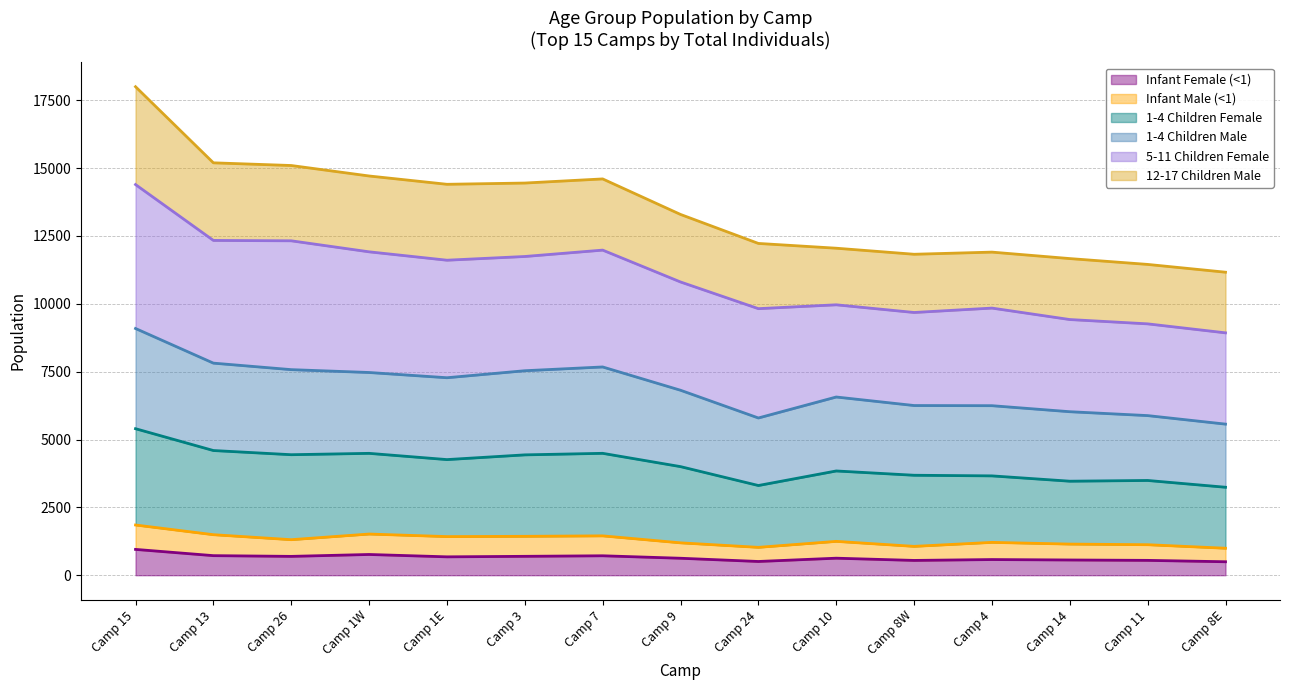

How many data points in 1-4 Children Male are less than 6815?

7